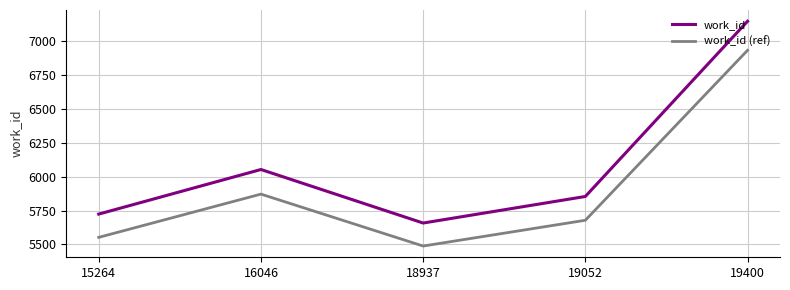

What is the spread (max minus min) of values at 15264?

171.7